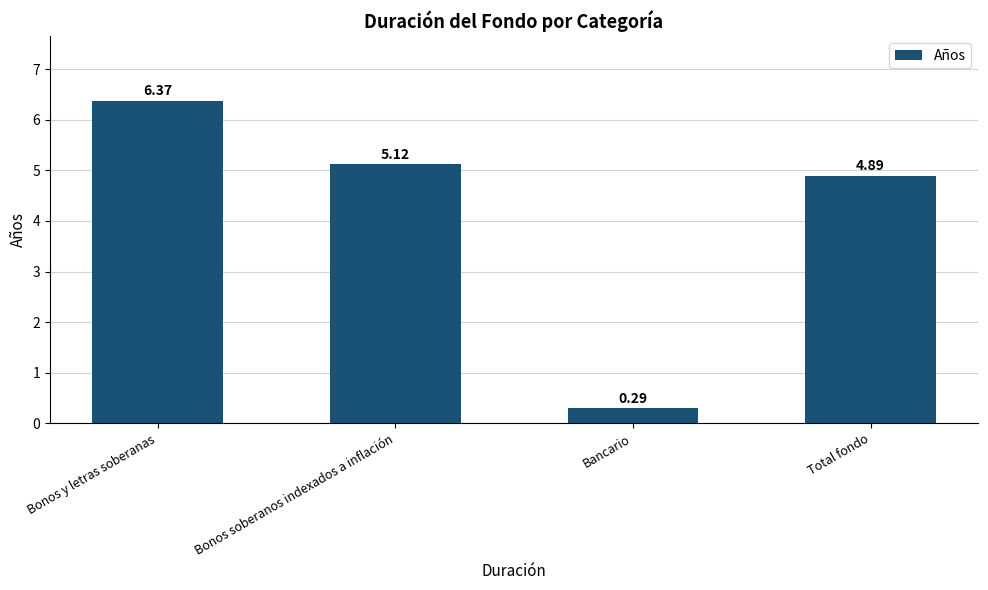

What is the sum of the values at Bancario and Bonos soberanos indexados a inflación?

5.4